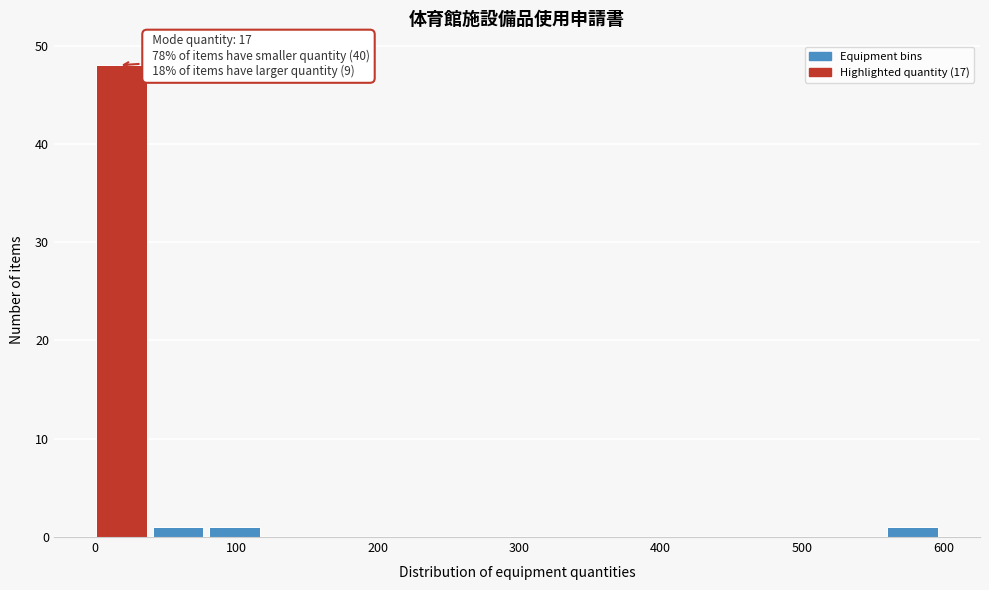

Read against the x-axis, roughly where is the centre of the tallest bar?

20